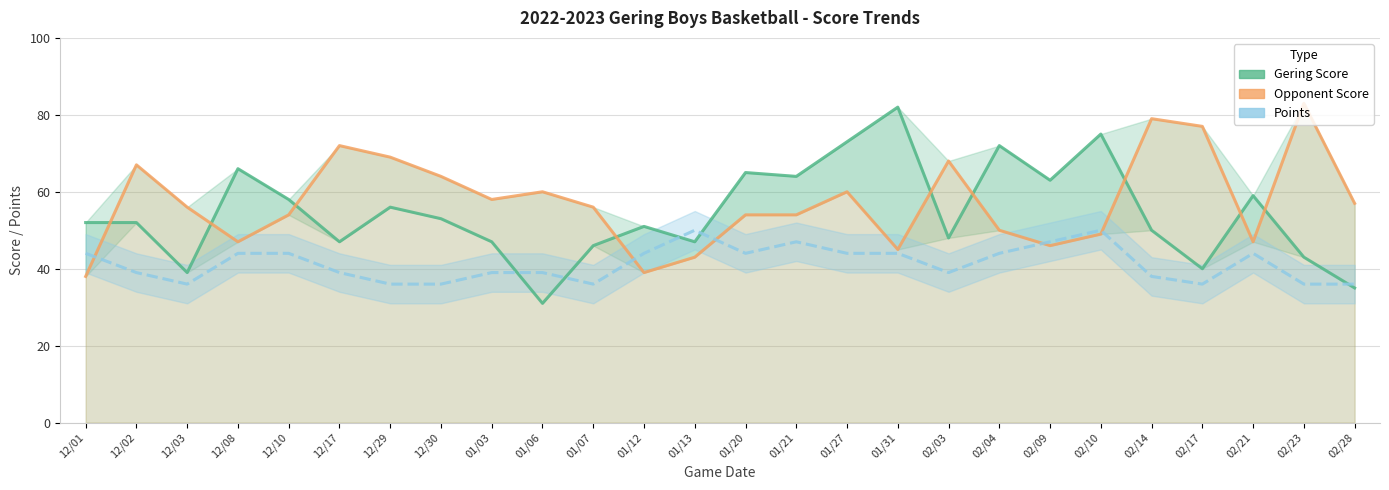

Reading left to right, list all the values displayed in this chart.

Gering Score: 12/01=52	12/02=52	12/03=39	12/08=66	12/10=58	12/17=47	12/29=56	12/30=53	01/03=47	01/06=31	01/07=46	01/12=51	01/13=47	01/20=65	01/21=64	01/27=73	01/31=82	02/03=48	02/04=72	02/09=63	02/10=75	02/14=50	02/17=40	02/21=59	02/23=43	02/28=35
Opponent Score: 12/01=38	12/02=67	12/03=56	12/08=47	12/10=54	12/17=72	12/29=69	12/30=64	01/03=58	01/06=60	01/07=56	01/12=39	01/13=43	01/20=54	01/21=54	01/27=60	01/31=45	02/03=68	02/04=50	02/09=46	02/10=49	02/14=79	02/17=77	02/21=47	02/23=83	02/28=57
Points: 12/01=44	12/02=39	12/03=36	12/08=44	12/10=44	12/17=39	12/29=36	12/30=36	01/03=39	01/06=39	01/07=36	01/12=44	01/13=50	01/20=44	01/21=47	01/27=44	01/31=44	02/03=39	02/04=44	02/09=47	02/10=50	02/14=38	02/17=36	02/21=44	02/23=36	02/28=36